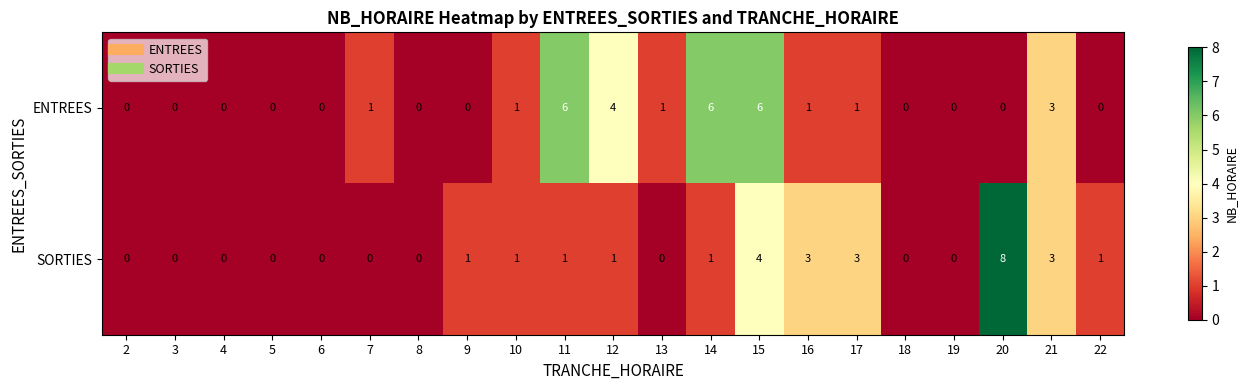

List the series in order of their peak value, highest first.

SORTIES, ENTREES